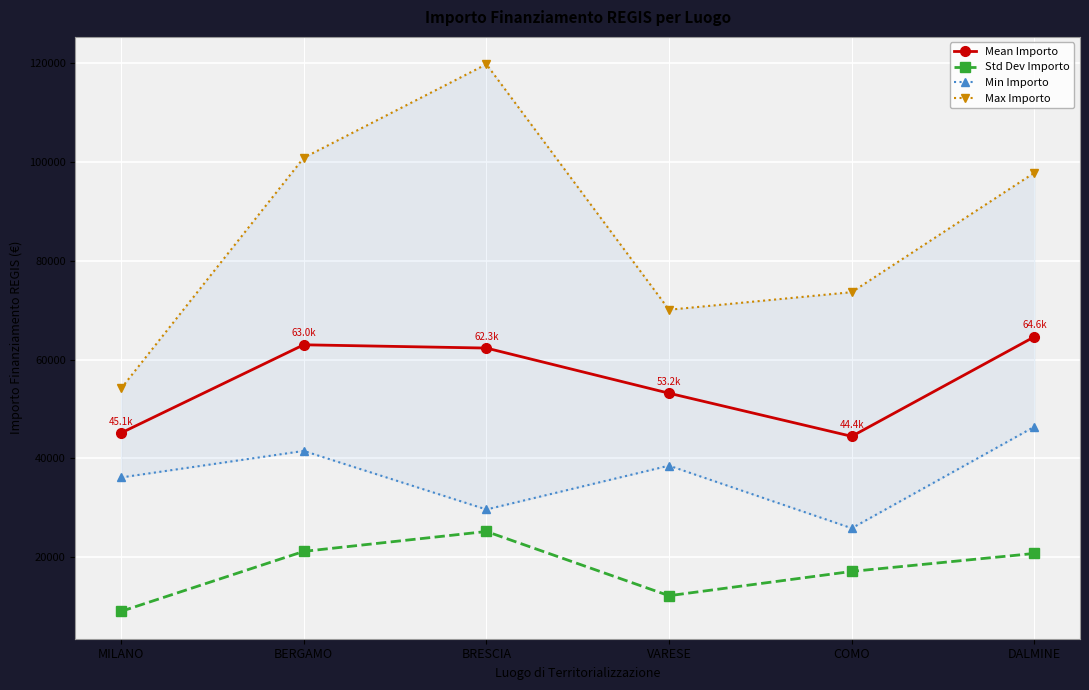

True or false: Std Dev Importo and Max Importo cross at least once.

False